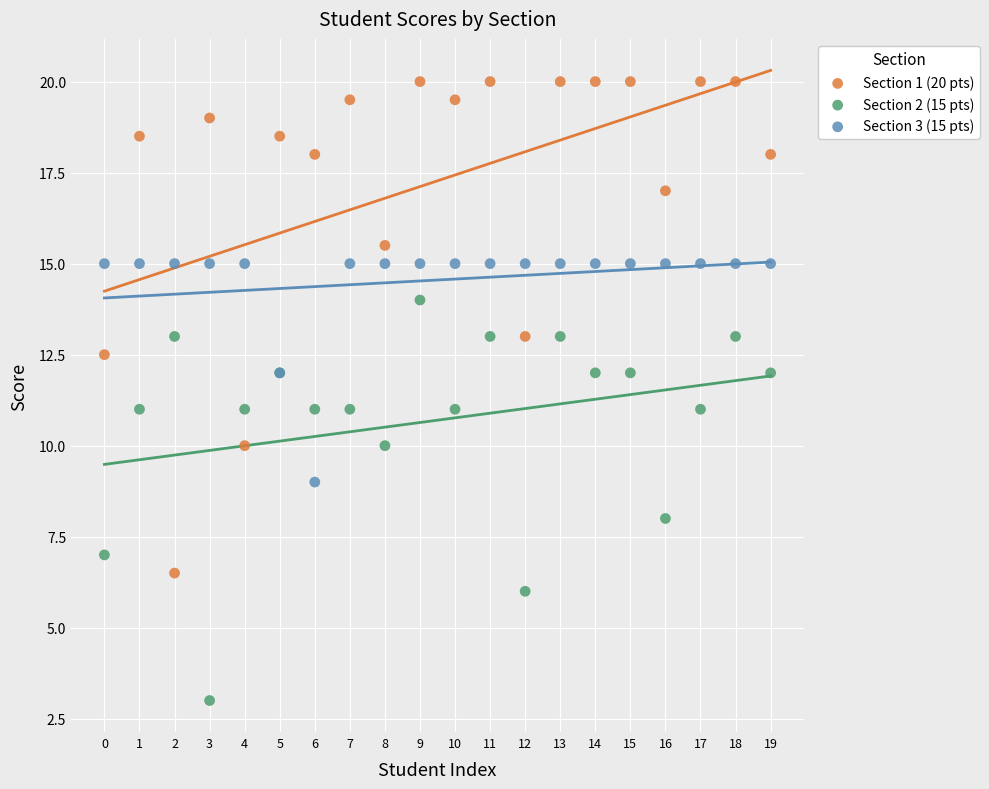

Which series contains the highest Y value?

Section 1 (20 pts)